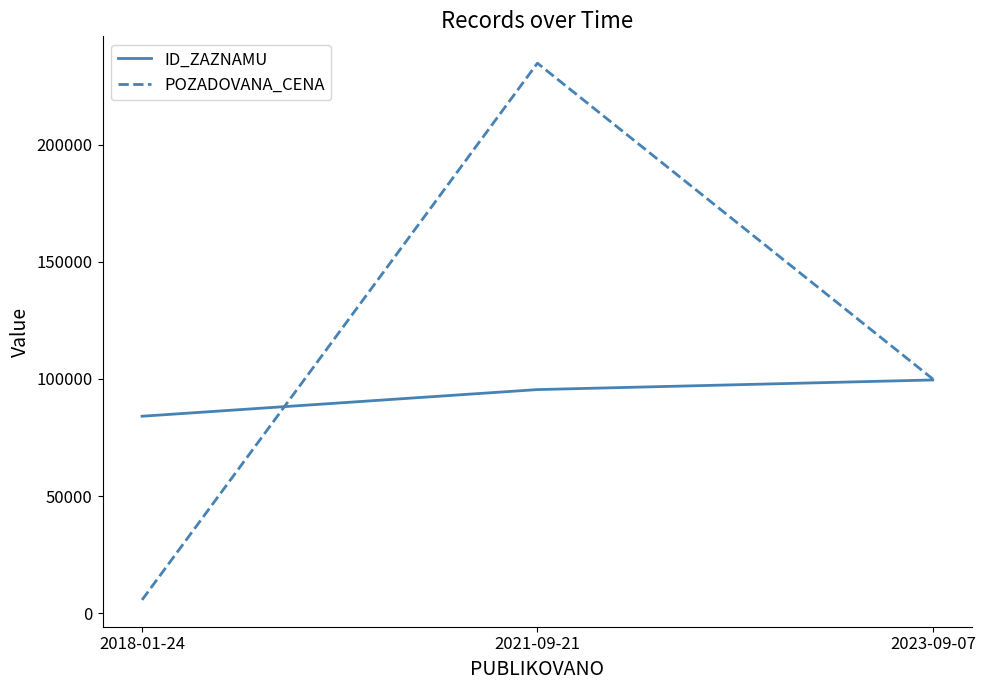

Between 2018-01-24 and 2023-09-07, which series saw the biggest shift?

POZADOVANA_CENA